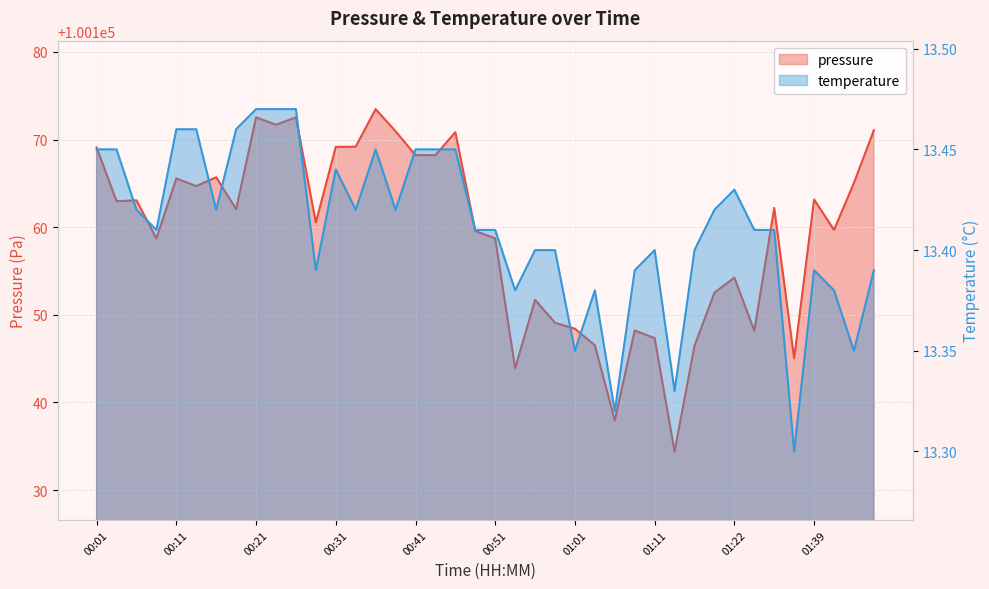

At 01:14, list the series in order from largest to smallest.

pressure, temperature